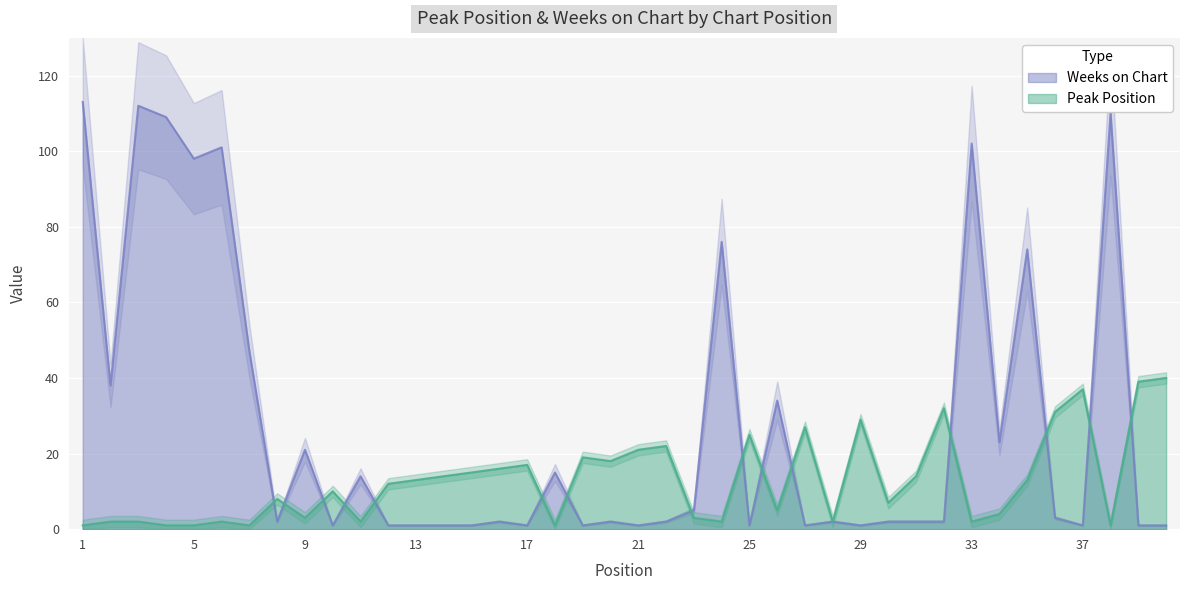

At how many categories does at least one series exceed 109?

3